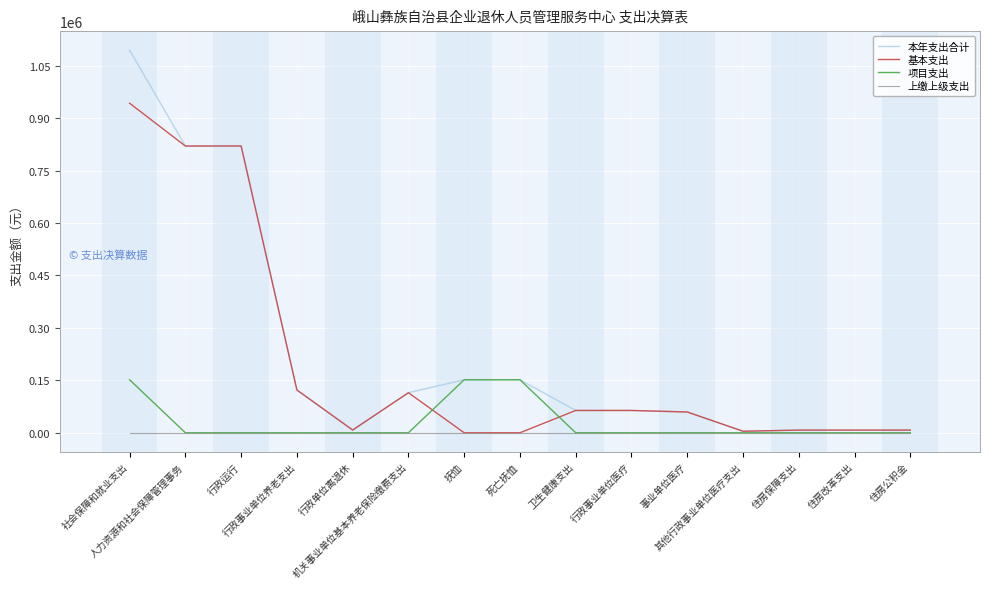

What is the total value across all series at 卫生健康支出?

127624.3